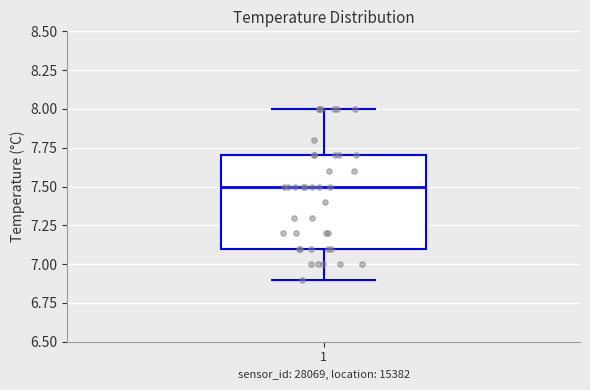

Read this box plot against the y-axis: the position of the median line, the range covered by the box, and the ends of both whiskers. The values are not printed on the chart, so give them approximately, as read against the axis.

median 7.5, box 7.1 to 7.7, whiskers 6.9 to 8.0